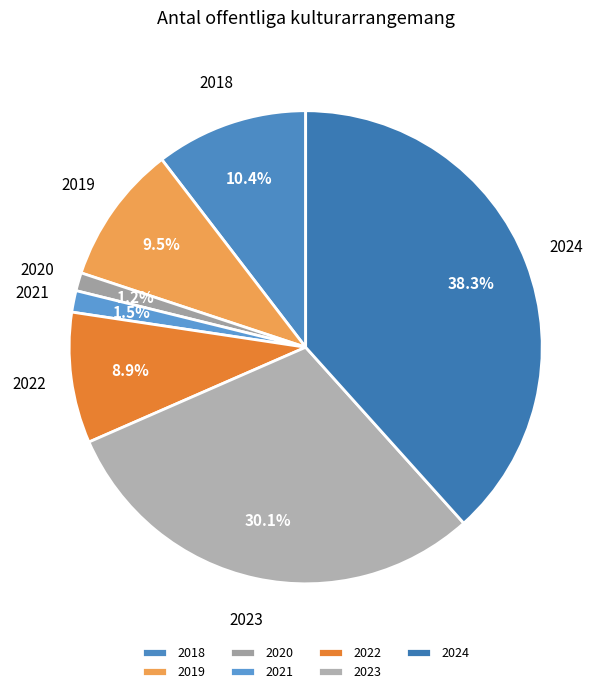

Between 2020 and 2023, which is larger?

2023